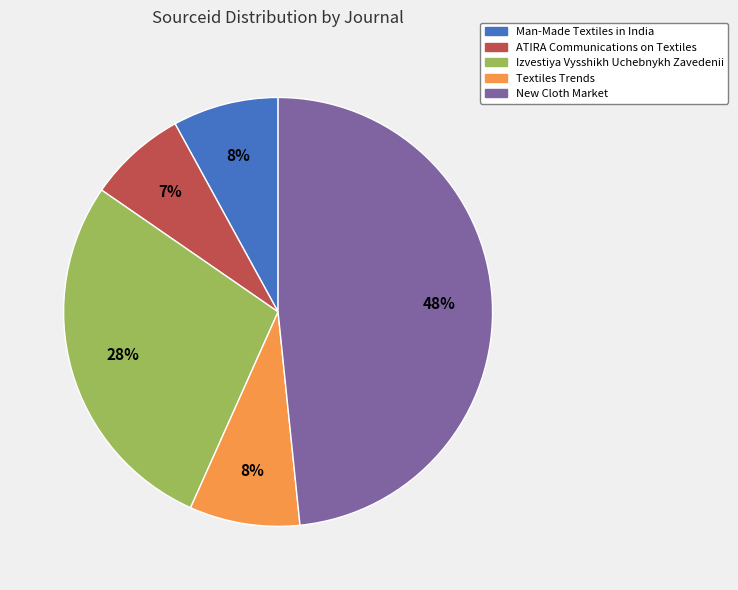

Is Textiles Trends the majority of the pie?

No